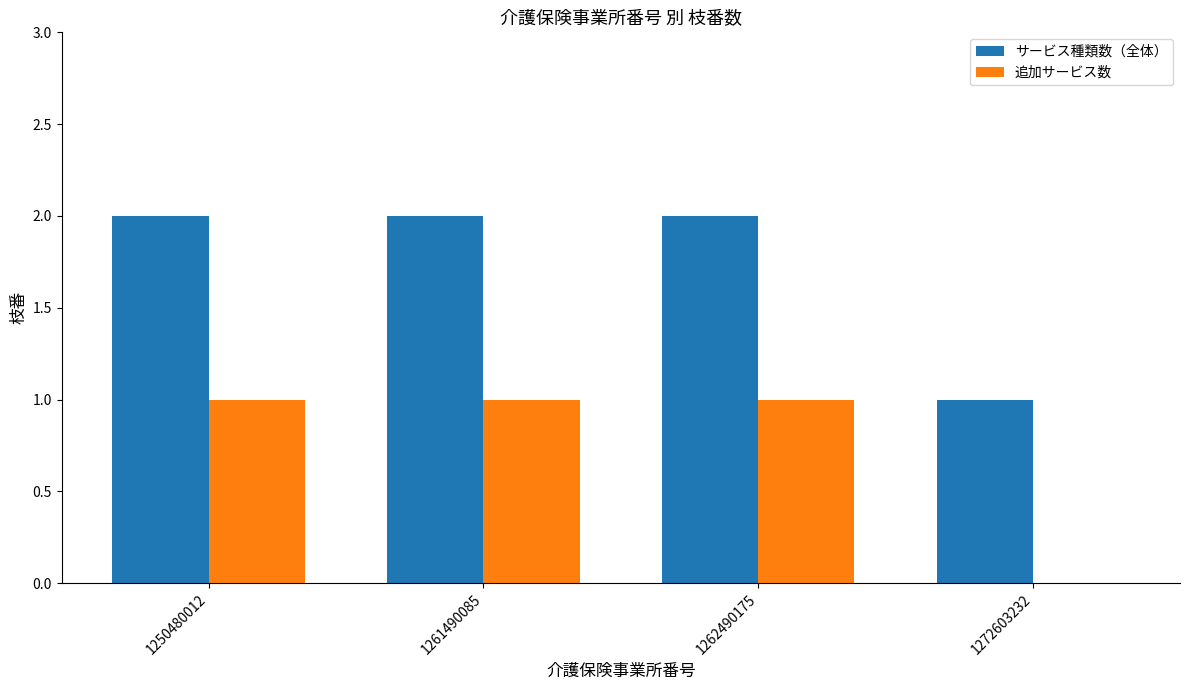

How many categories are shown in the chart?

4